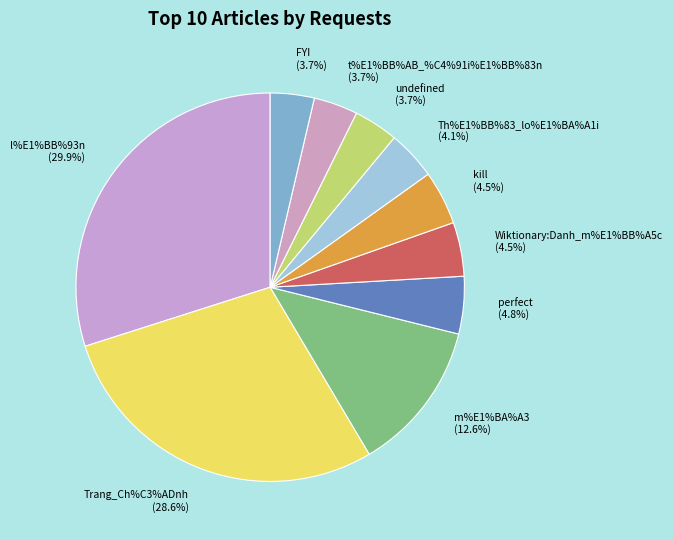

Rank the categories by value from highest to lowest.

l%E1%BB%93n, Trang_Ch%C3%ADnh, m%E1%BA%A3, perfect, Wiktionary:Danh_m%E1%BB%A5c, kill, Th%E1%BB%83_lo%E1%BA%A1i, undefined, t%E1%BB%AB_%C4%91i%E1%BB%83n, FYI